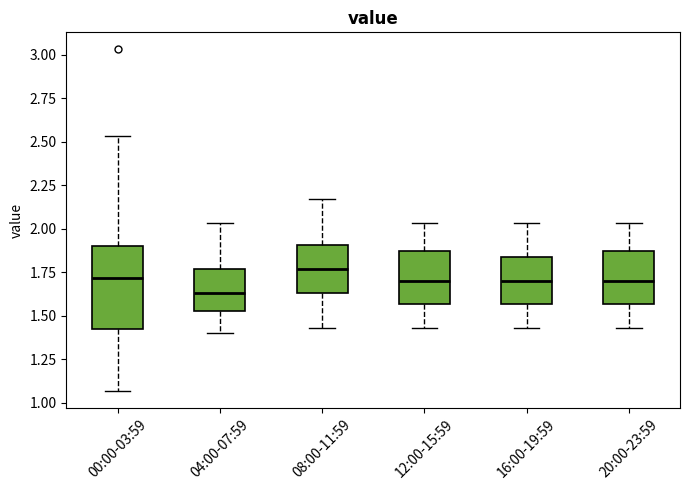

Comparing the boxes themselves (not the whiskers), which one is the tallest?

00:00-03:59